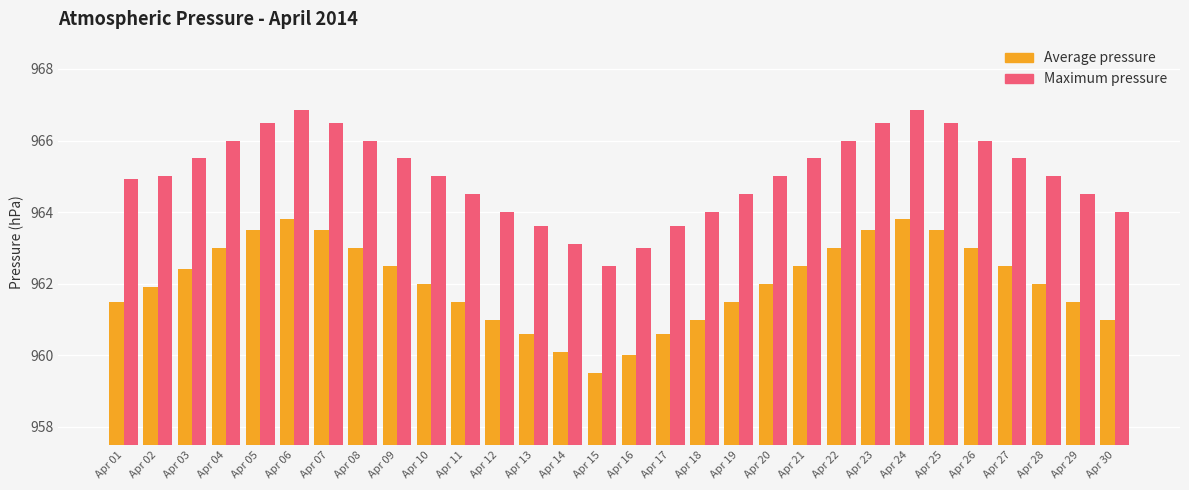

Which category has the lowest value across all series?

Apr 15